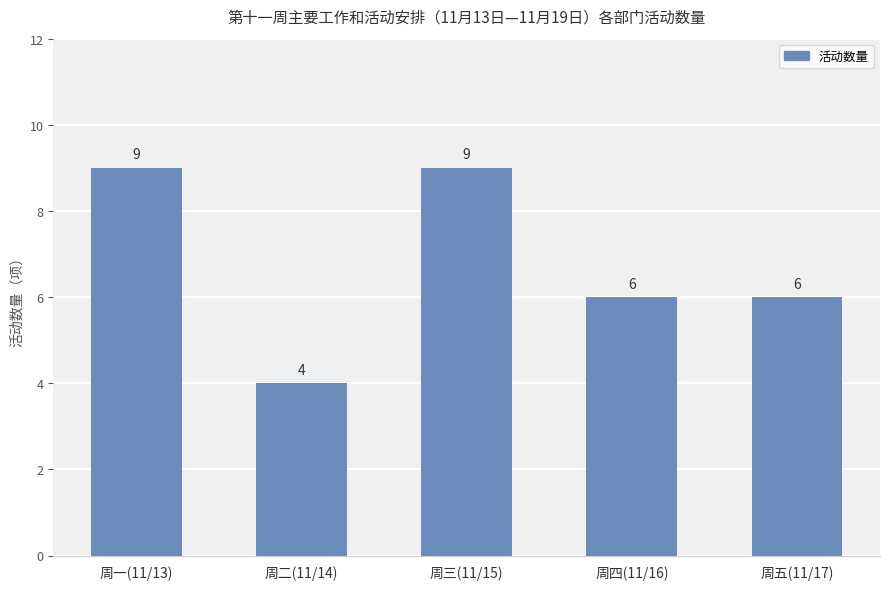

What is the change in value from 周二(11/14) to 周四(11/16)?

+2